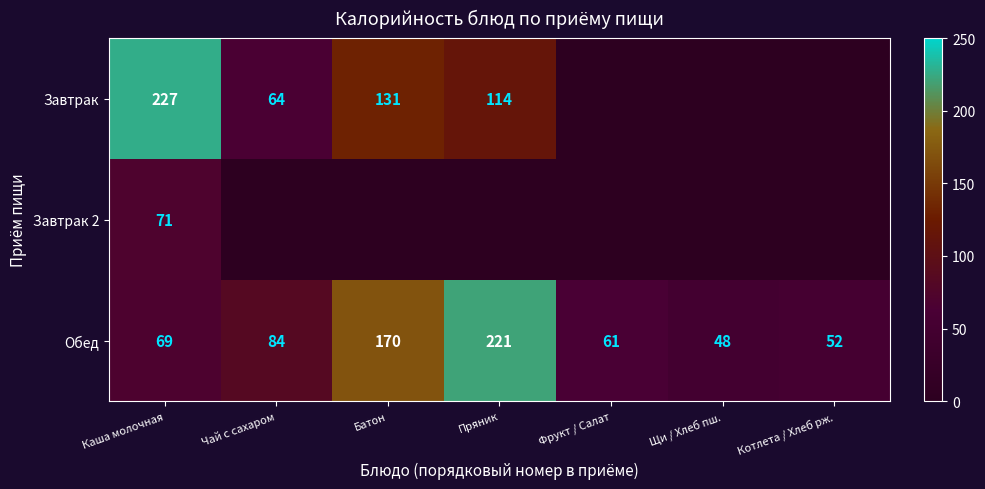

What is the sum of all Обед values?

705